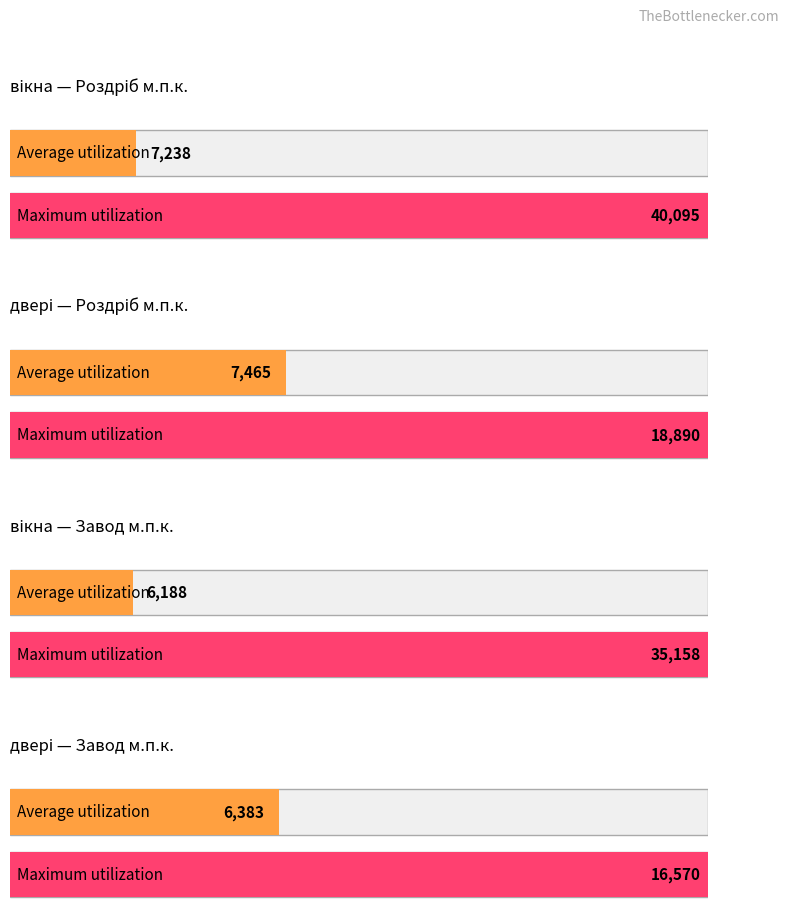

At which category is the sum across all series the highest?

вікна